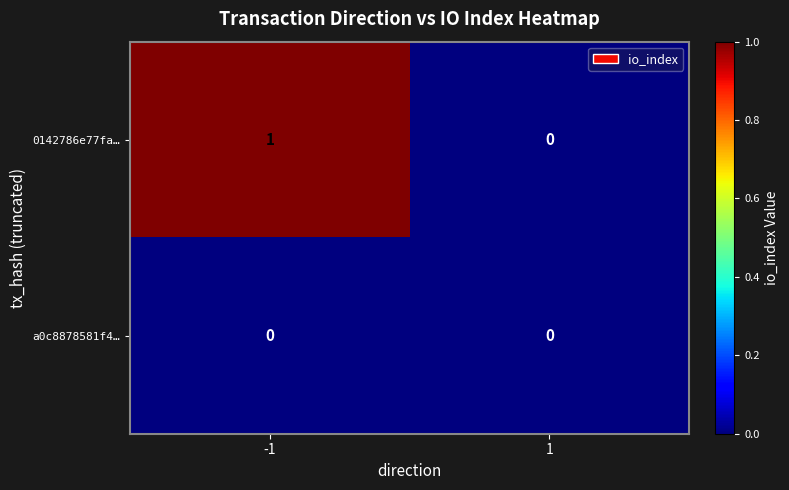

Reading left to right, list all the values displayed in this chart.

0142786e77fa…: 1	0
a0c8878581f4…: 0	0